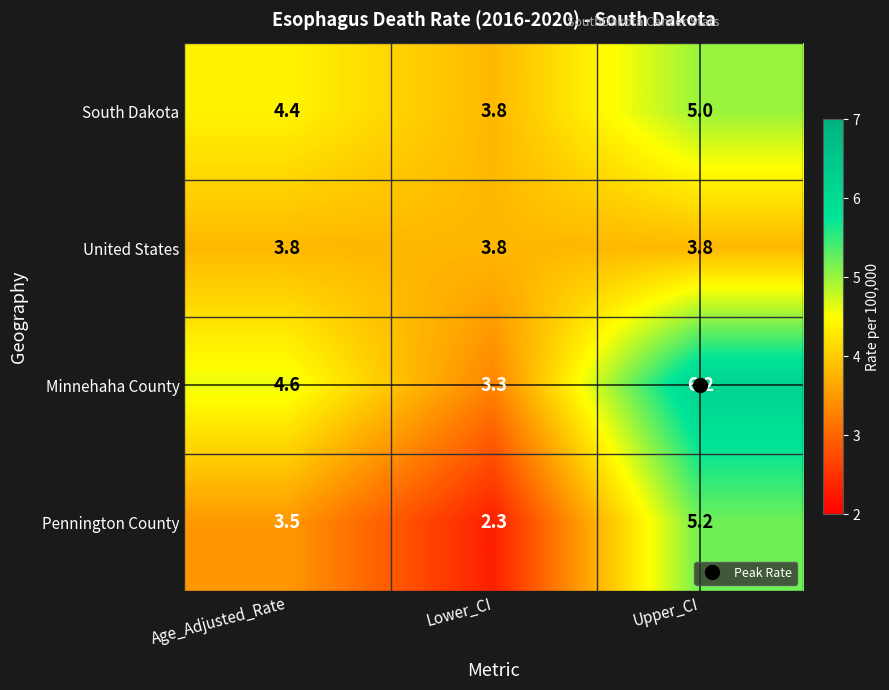

What value does the South Dakota series have at Age_Adjusted_Rate?

4.4